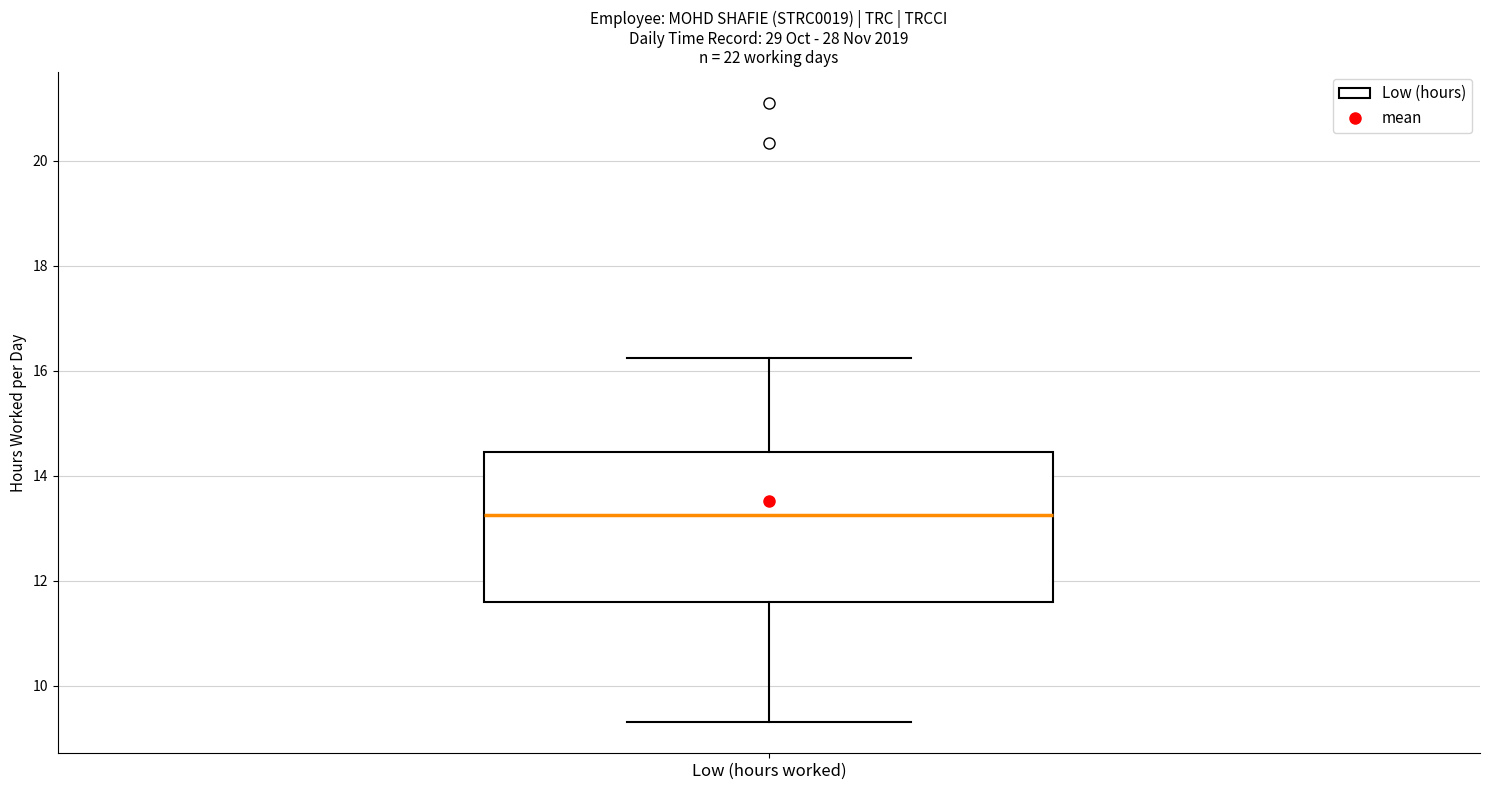

Transcribe this box plot: give where the median line is, the range the box spans, and where the two whiskers end, as read against the y-axis. The values are not printed on the chart, so give them approximately, as read against the axis.

median 13.2, box 11.6 to 14.4, whiskers 9.4 to 16.2